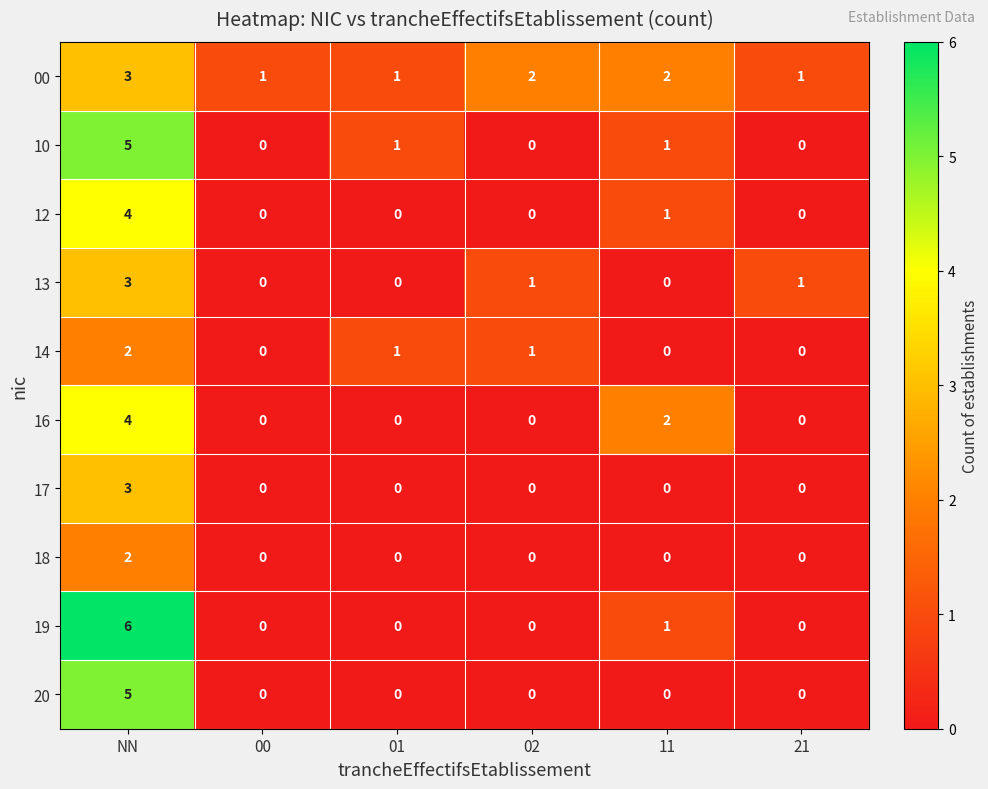

How many series are shown in this chart?

10